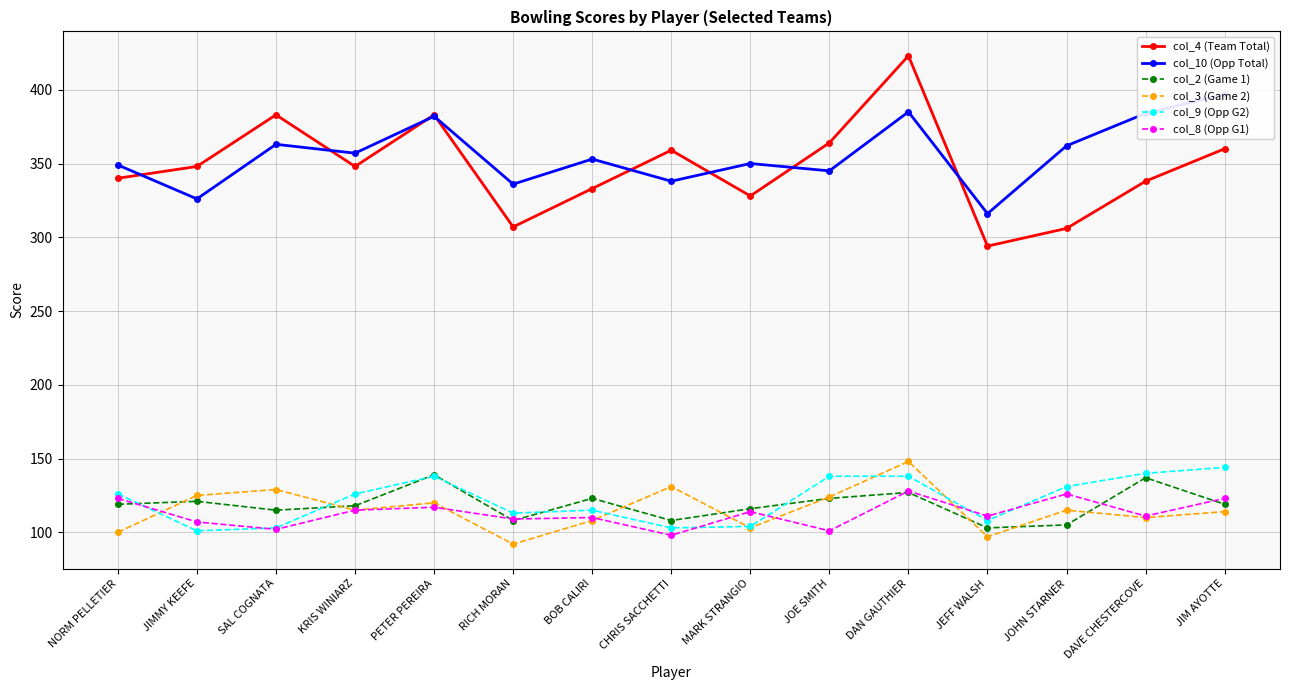

Reading left to right, list all the values displayed in this chart.

col_4 (Team Total): NORM PELLETIER=340	JIMMY KEEFE=348	SAL COGNATA=383	KRIS WINIARZ=348	PETER PEREIRA=383	RICH MORAN=307	BOB CALIRI=333	CHRIS SACCHETTI=359	MARK STRANGIO=328	JOE SMITH=364	DAN GAUTHIER=423	JEFF WALSH=294	JOHN STARNER=306	DAVE CHESTERCOVE=338	JIM AYOTTE=360
col_10 (Opp Total): NORM PELLETIER=349	JIMMY KEEFE=326	SAL COGNATA=363	KRIS WINIARZ=357	PETER PEREIRA=382	RICH MORAN=336	BOB CALIRI=353	CHRIS SACCHETTI=338	MARK STRANGIO=350	JOE SMITH=345	DAN GAUTHIER=385	JEFF WALSH=316	JOHN STARNER=362	DAVE CHESTERCOVE=384	JIM AYOTTE=397
col_2 (Game 1): NORM PELLETIER=119	JIMMY KEEFE=121	SAL COGNATA=115	KRIS WINIARZ=118	PETER PEREIRA=139	RICH MORAN=108	BOB CALIRI=123	CHRIS SACCHETTI=108	MARK STRANGIO=116	JOE SMITH=123	DAN GAUTHIER=127	JEFF WALSH=103	JOHN STARNER=105	DAVE CHESTERCOVE=137	JIM AYOTTE=119
col_3 (Game 2): NORM PELLETIER=100	JIMMY KEEFE=125	SAL COGNATA=129	KRIS WINIARZ=115	PETER PEREIRA=120	RICH MORAN=92	BOB CALIRI=108	CHRIS SACCHETTI=131	MARK STRANGIO=103	JOE SMITH=124	DAN GAUTHIER=148	JEFF WALSH=97	JOHN STARNER=115	DAVE CHESTERCOVE=110	JIM AYOTTE=114
col_9 (Opp G2): NORM PELLETIER=126	JIMMY KEEFE=101	SAL COGNATA=103	KRIS WINIARZ=126	PETER PEREIRA=138	RICH MORAN=113	BOB CALIRI=115	CHRIS SACCHETTI=103	MARK STRANGIO=104	JOE SMITH=138	DAN GAUTHIER=138	JEFF WALSH=108	JOHN STARNER=131	DAVE CHESTERCOVE=140	JIM AYOTTE=144
col_8 (Opp G1): NORM PELLETIER=123	JIMMY KEEFE=107	SAL COGNATA=102	KRIS WINIARZ=115	PETER PEREIRA=117	RICH MORAN=109	BOB CALIRI=110	CHRIS SACCHETTI=98	MARK STRANGIO=114	JOE SMITH=101	DAN GAUTHIER=128	JEFF WALSH=111	JOHN STARNER=126	DAVE CHESTERCOVE=111	JIM AYOTTE=123